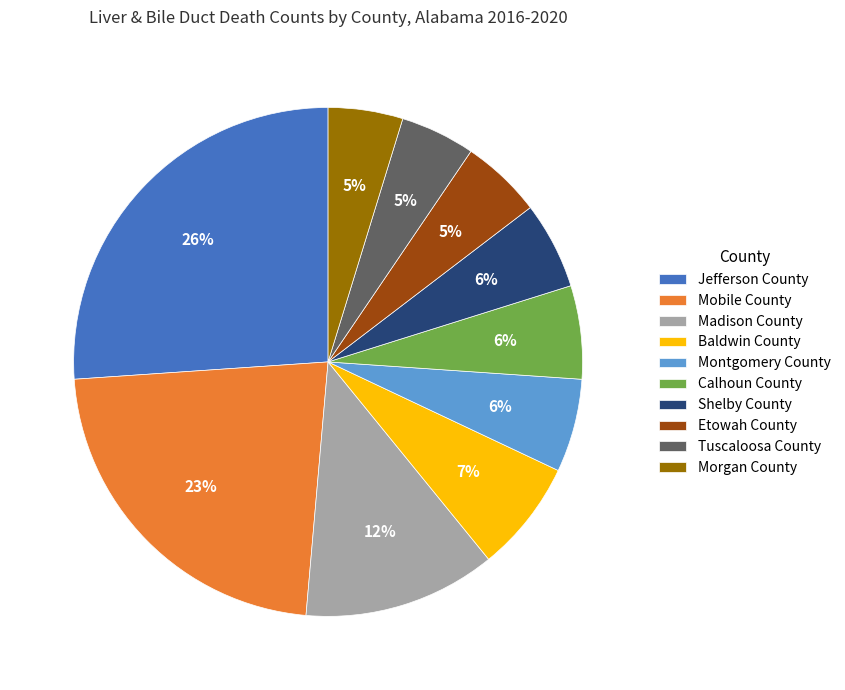

How many segments does this pie chart have?

10